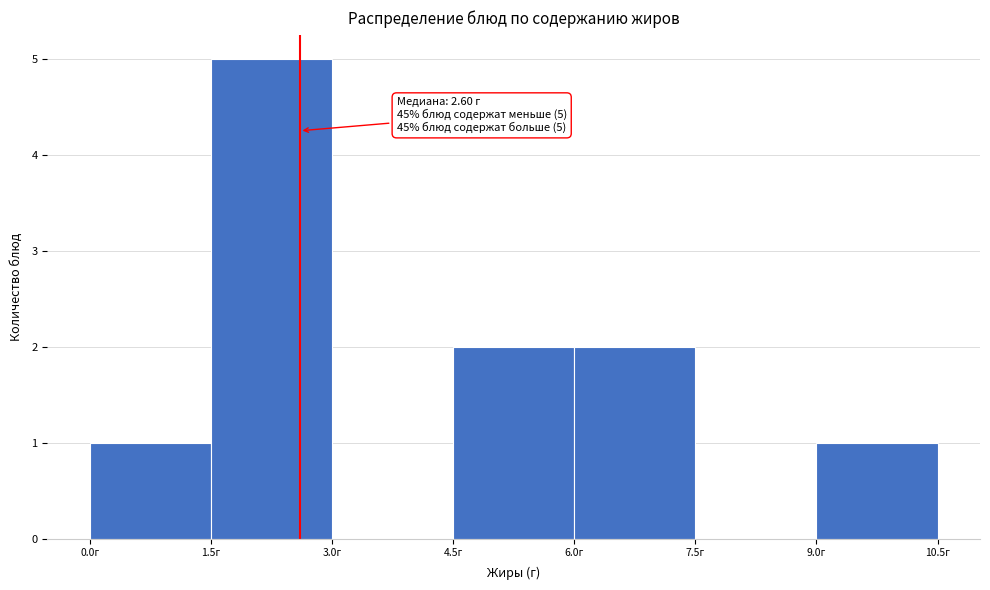

Over which range of the x-axis is the bar tallest?

1.5 to 3.0